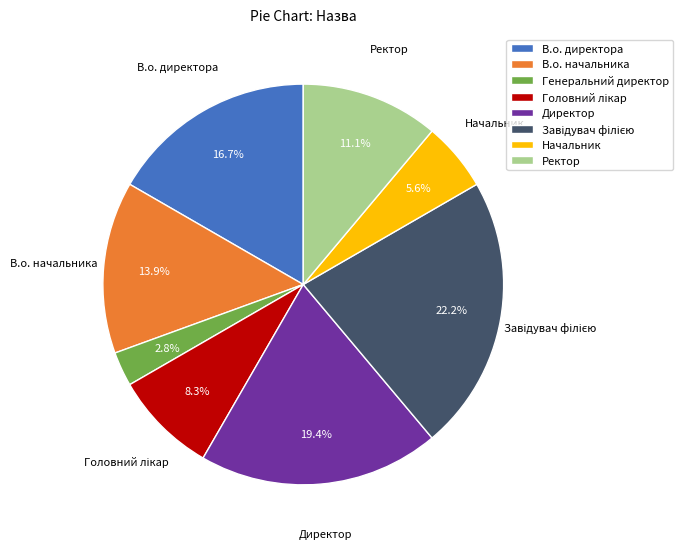

What is the smallest slice in the pie chart?

Генеральний директор